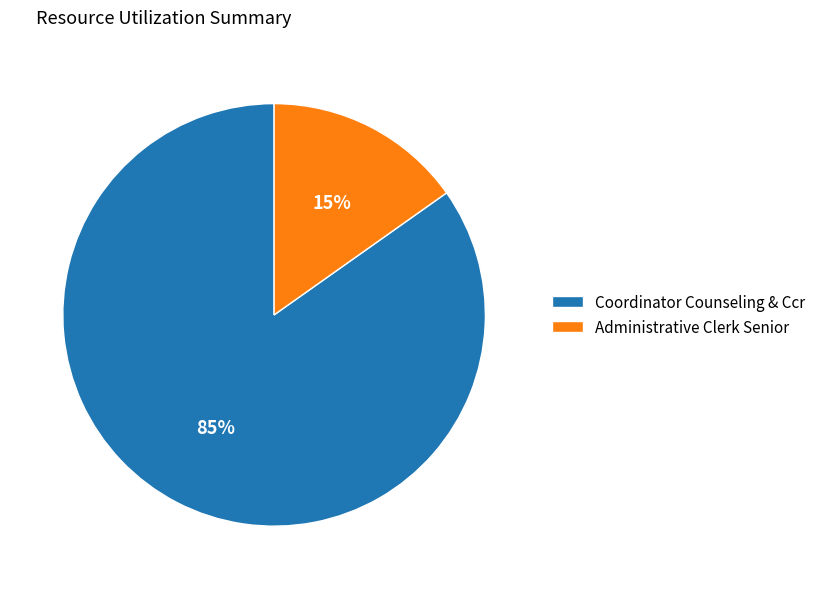

To the nearest percent, what percentage of the pie is Administrative Clerk Senior?

15%